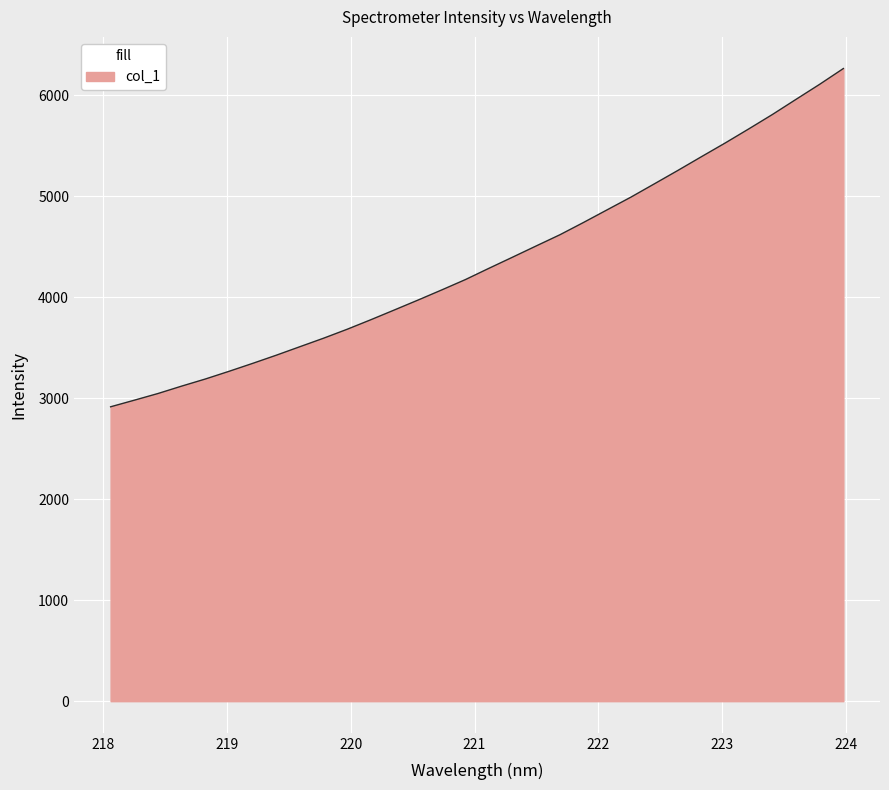

What is the difference between the maximum and minimum values?

3349.4